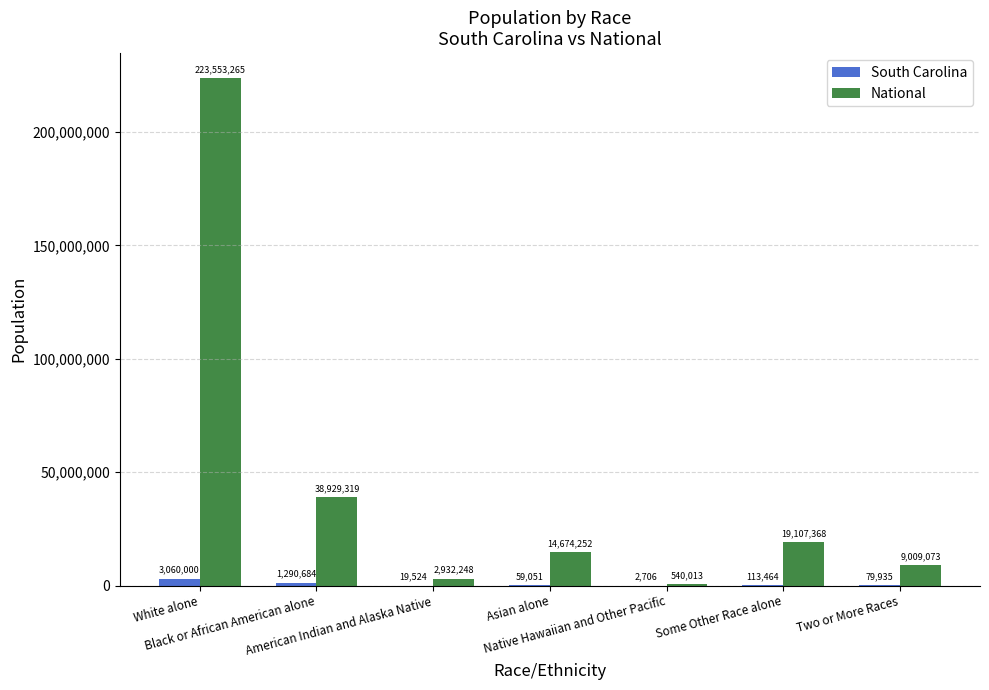

What is the total value across all series at Some Other Race alone?

19220832